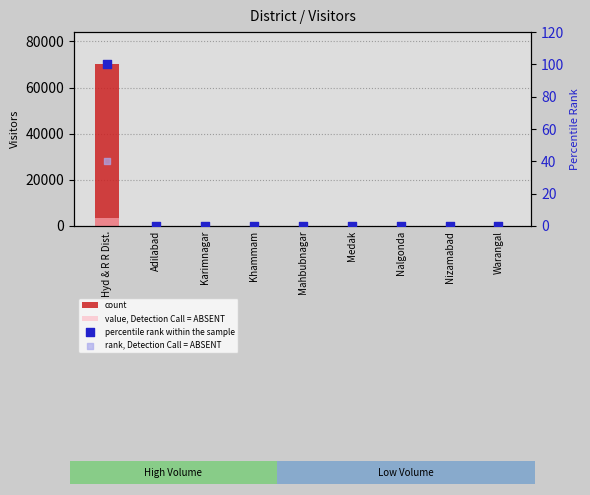

Which series has the largest total across all categories?

count